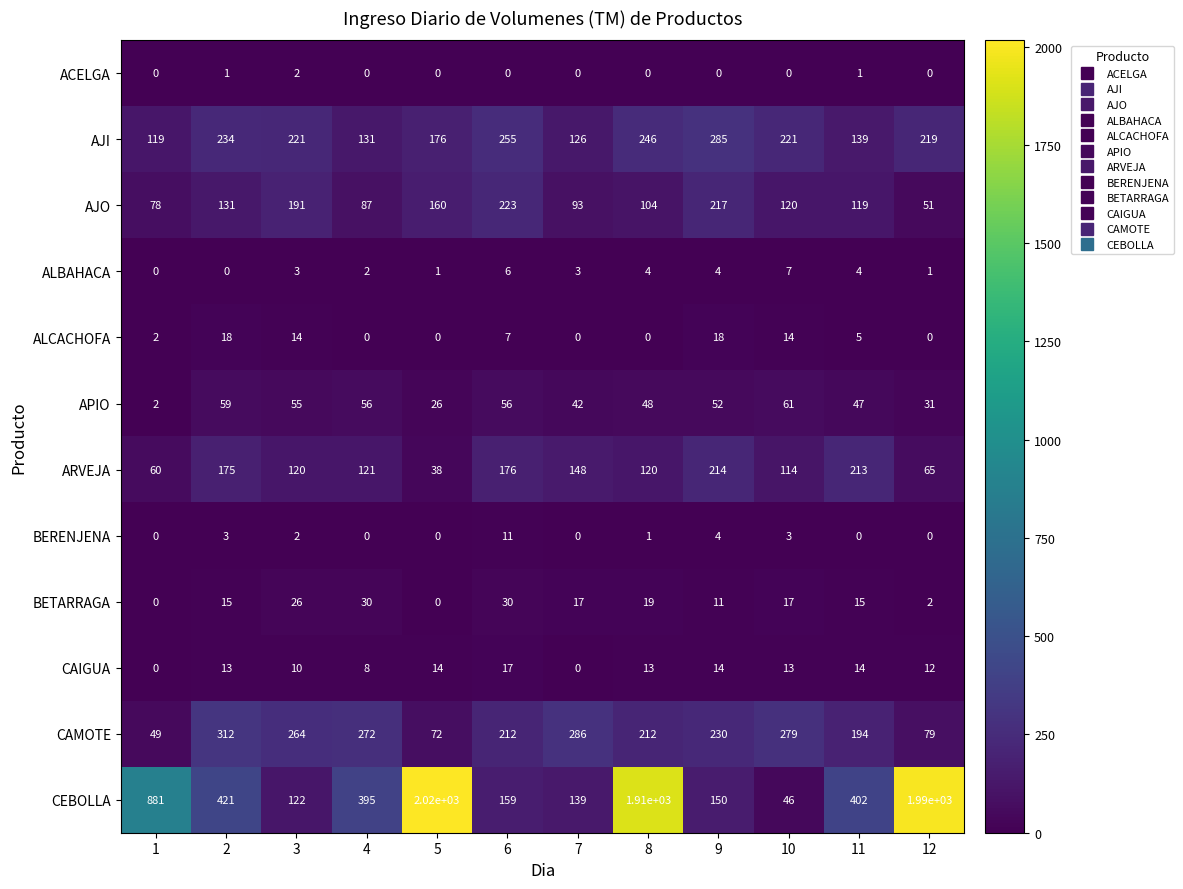

Rank the series at 10 from highest to lowest value.

CAMOTE, AJI, AJO, ARVEJA, APIO, CEBOLLA, BETARRAGA, ALCACHOFA, CAIGUA, ALBAHACA, BERENJENA, ACELGA